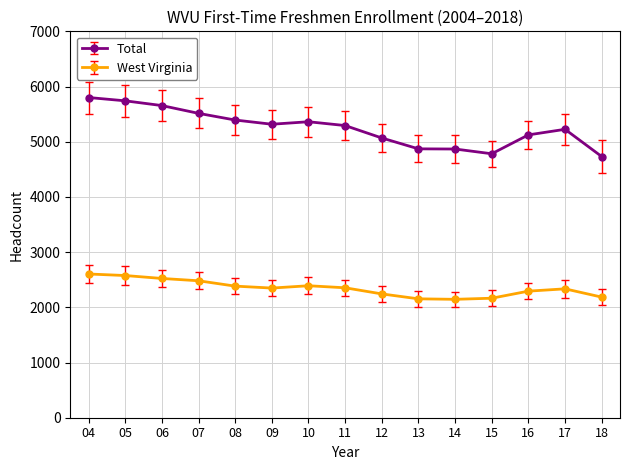

What is the lowest value of the West Virginia series?

2145